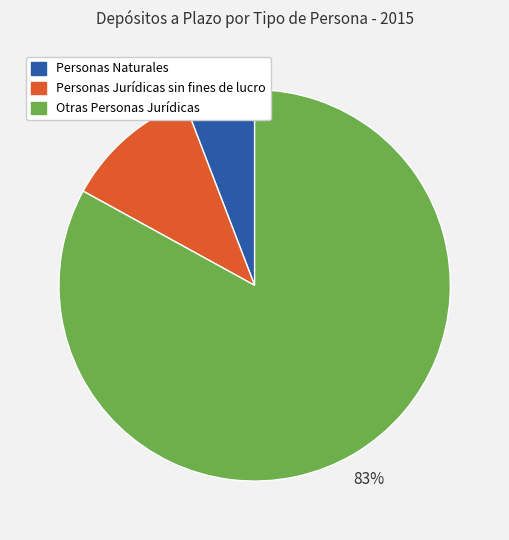

Count the number of slices in the pie.

3